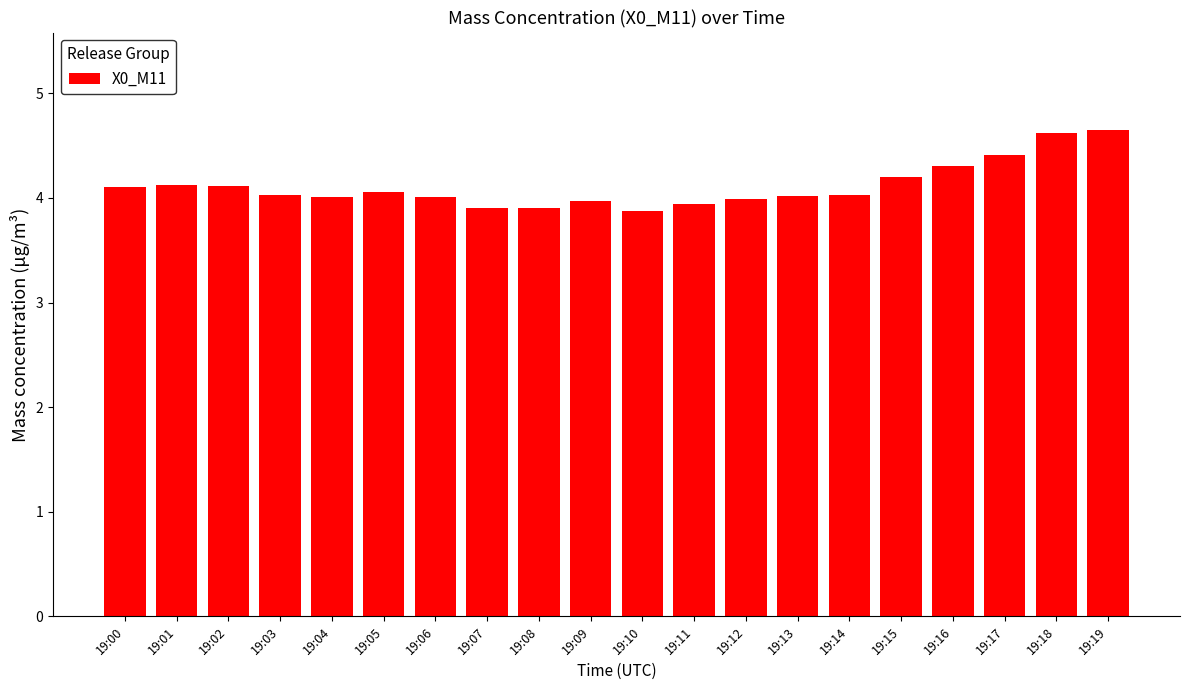

Reading right to left, what are all the values shown in this chart?

19:19=4.7	19:18=4.6	19:17=4.4	19:16=4.3	19:15=4.2	19:14=4.0	19:13=4.0	19:12=4.0	19:11=3.9	19:10=3.9	19:09=4.0	19:08=3.9	19:07=3.9	19:06=4.0	19:05=4.1	19:04=4.0	19:03=4.0	19:02=4.1	19:01=4.1	19:00=4.1